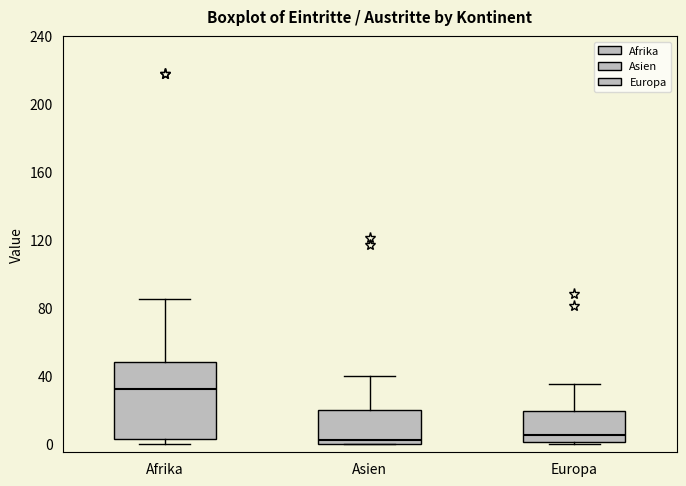

Comparing the boxes themselves (not the whiskers), which one is the tallest?

Afrika